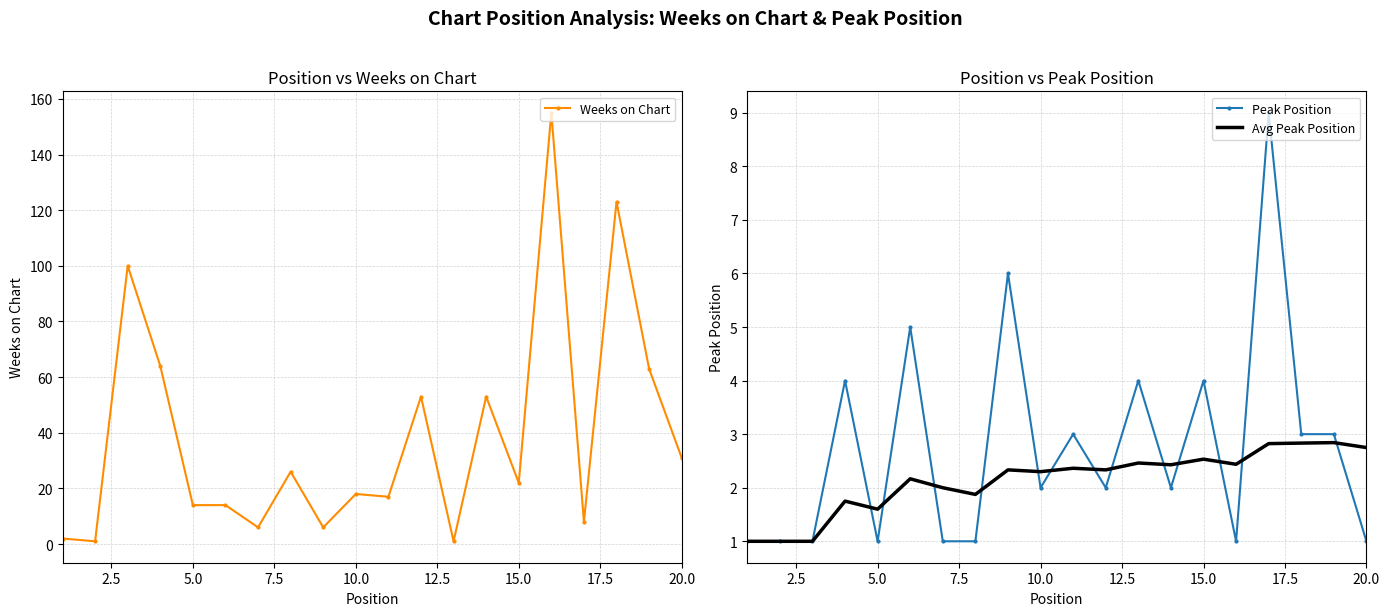

The value of Peak Position at 5.0 is 1.0. True or false?

True